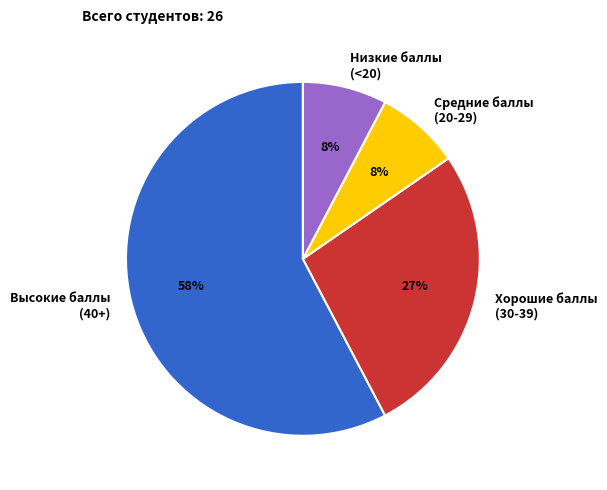

What is the largest slice in the pie chart?

Высокие баллы (40+)